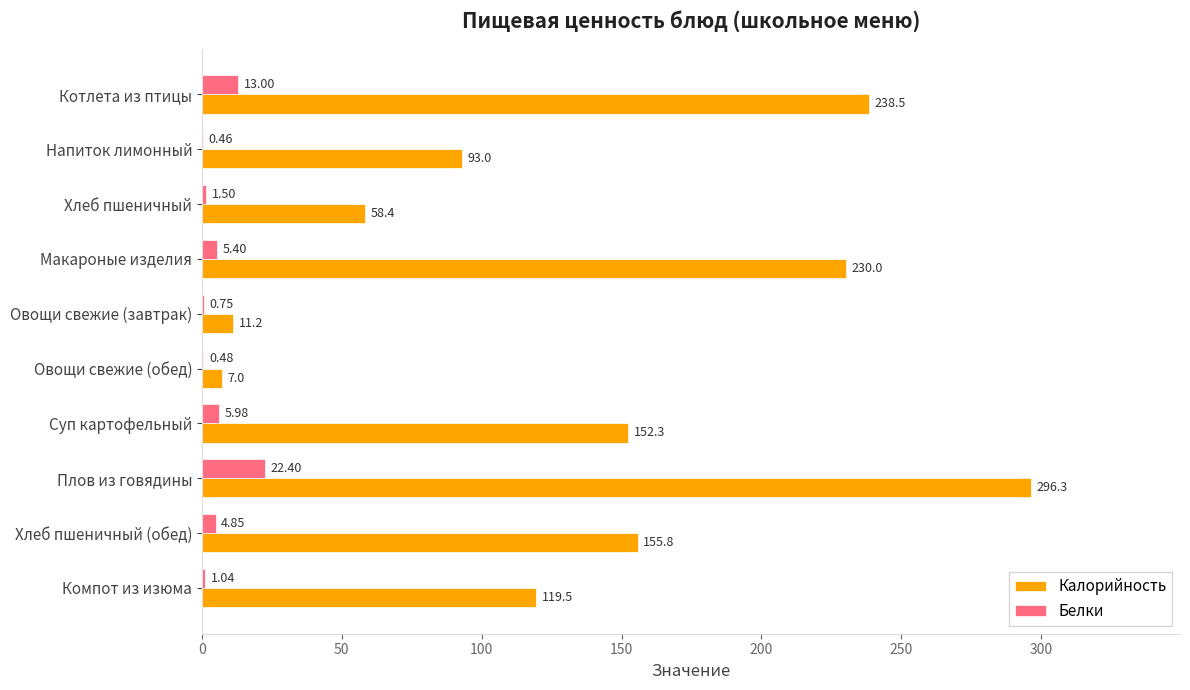

Where is Белки nearest to the value 11?

Котлета из птицы